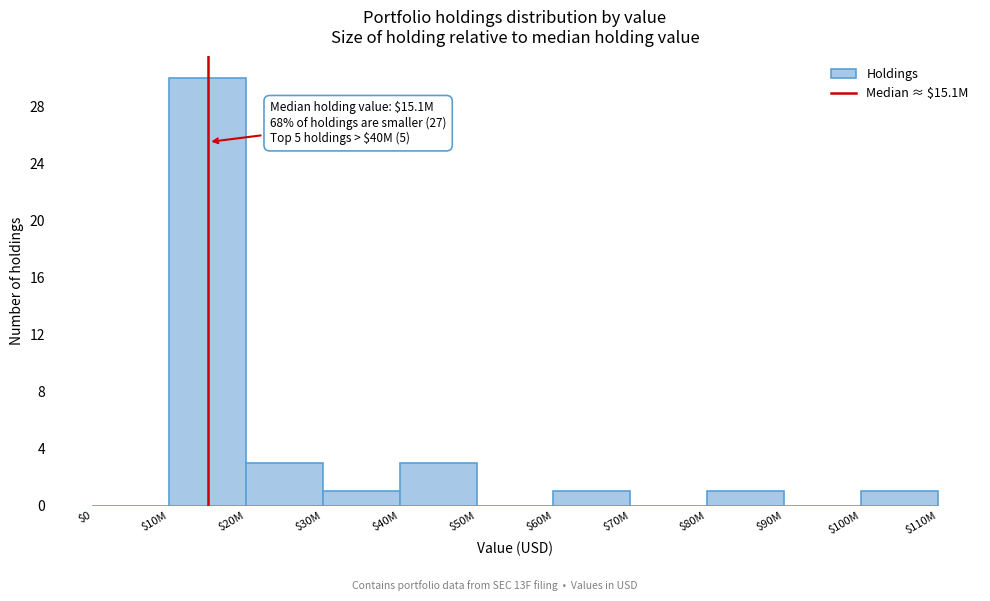

What is the approximate value at $20M?

3